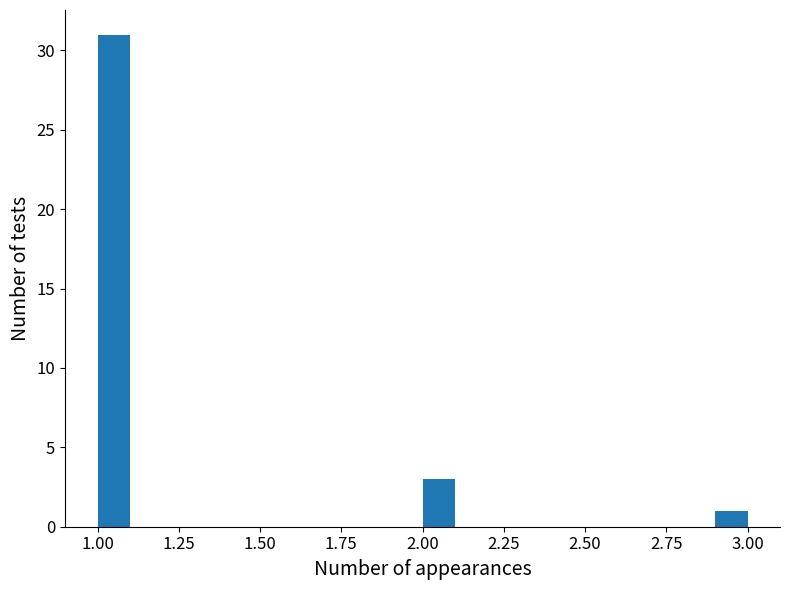

Read against the x-axis, roughly where is the centre of the tallest bar?

1.05